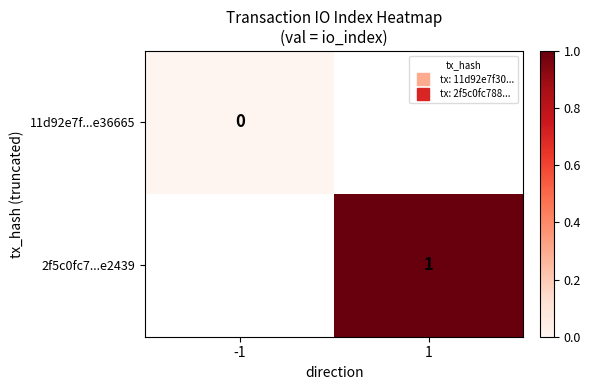

Which series has the largest range (max minus min)?

11d92e7f...e36665